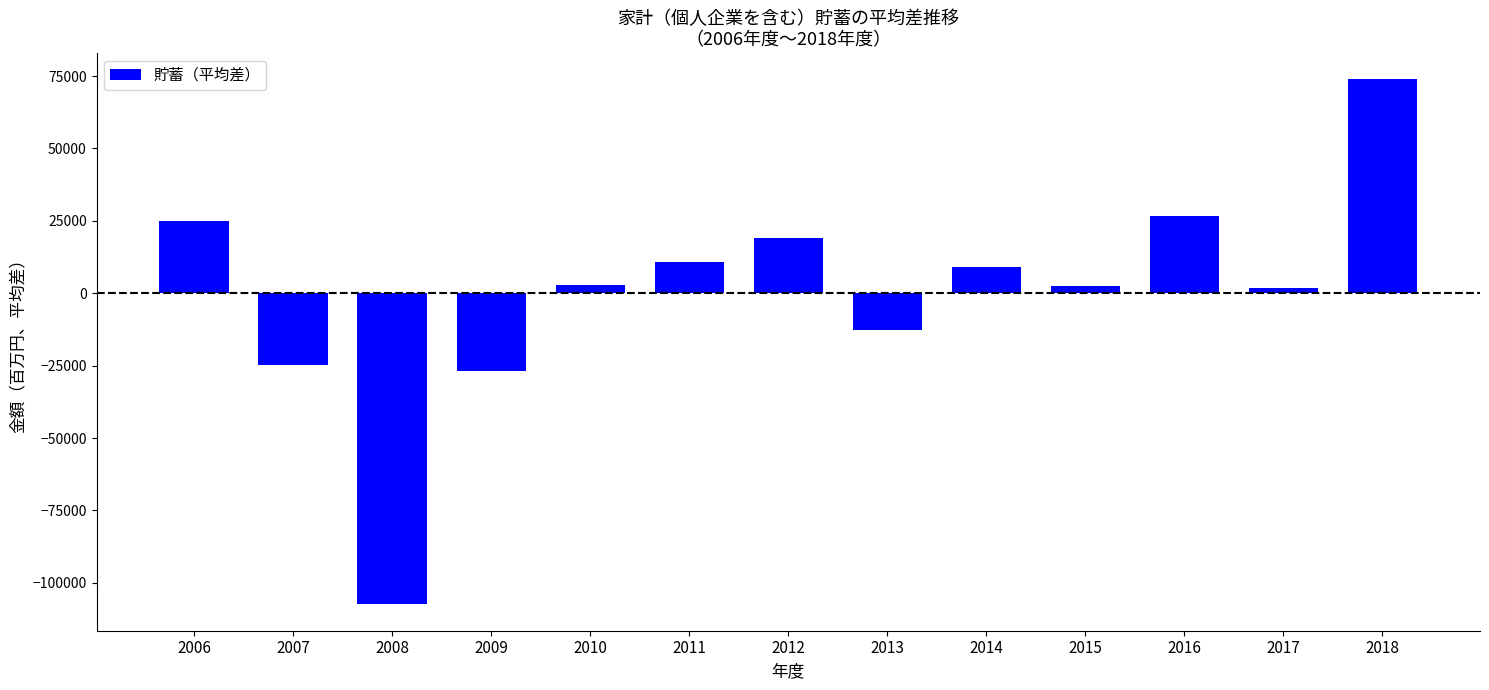

The value at 2014 is 9112.2. True or false?

True